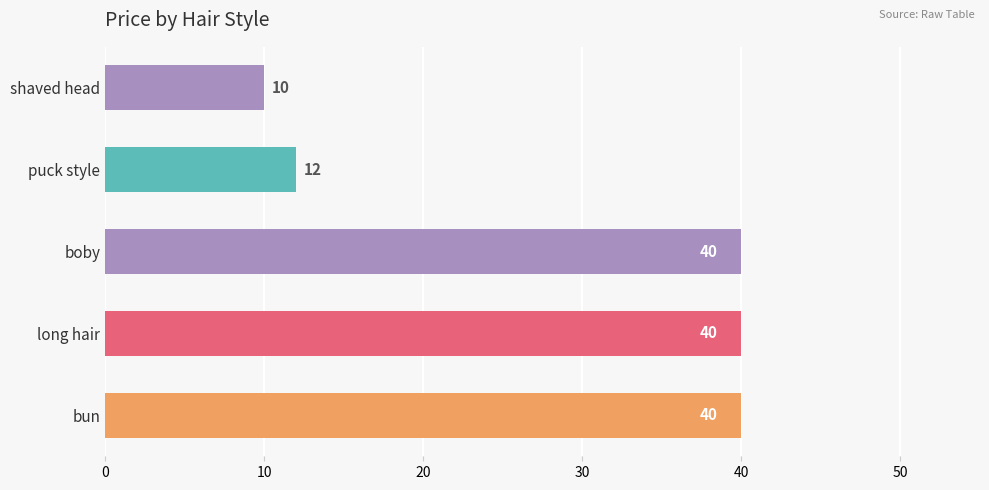

Reading top to bottom, transcribe all the data shown in this chart.

shaved head=10	puck style=12	boby=40	long hair=40	bun=40